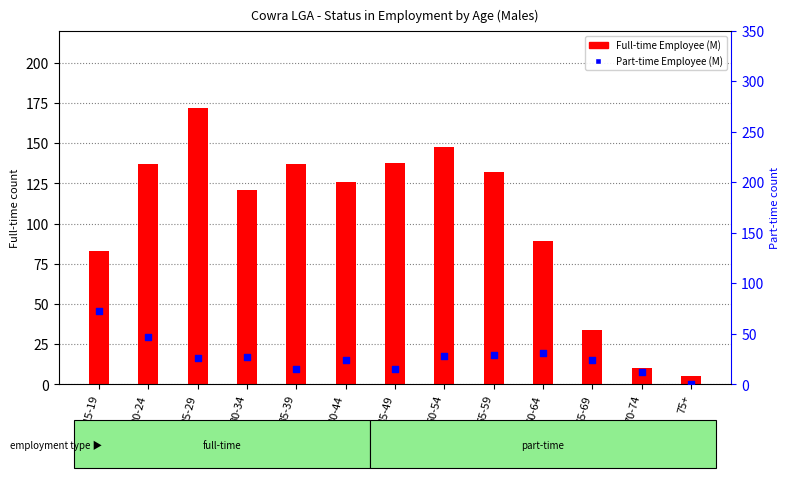

Which series has the largest total across all categories?

Full-time Employee (M)